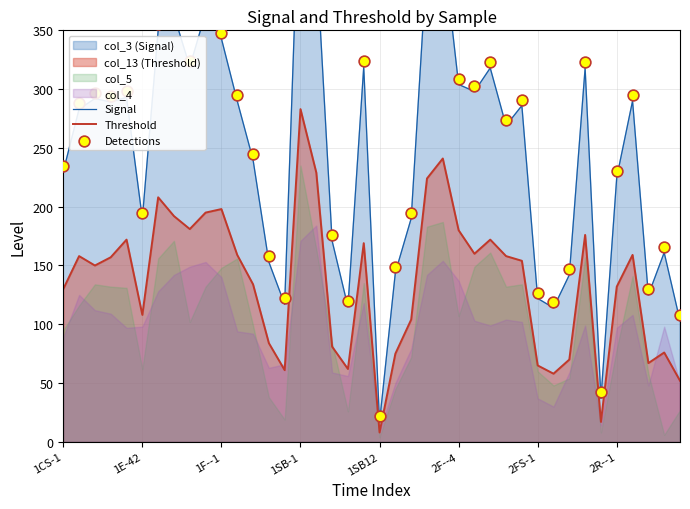

At which category is the sum across all series the highest?

15